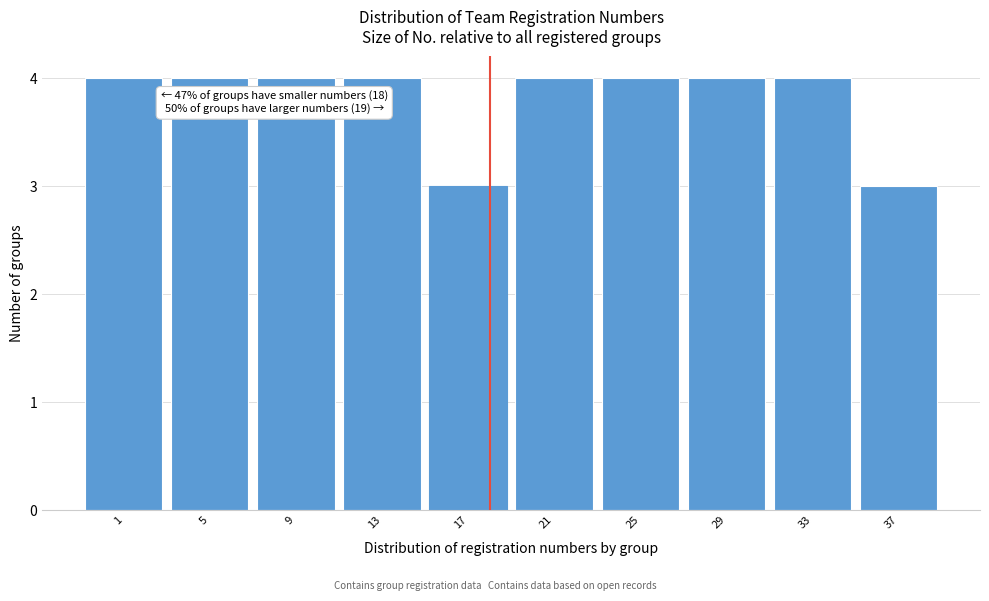

Reading left to right, transcribe all the data shown in this chart.

4	4	4	4	3	4	4	4	4	3